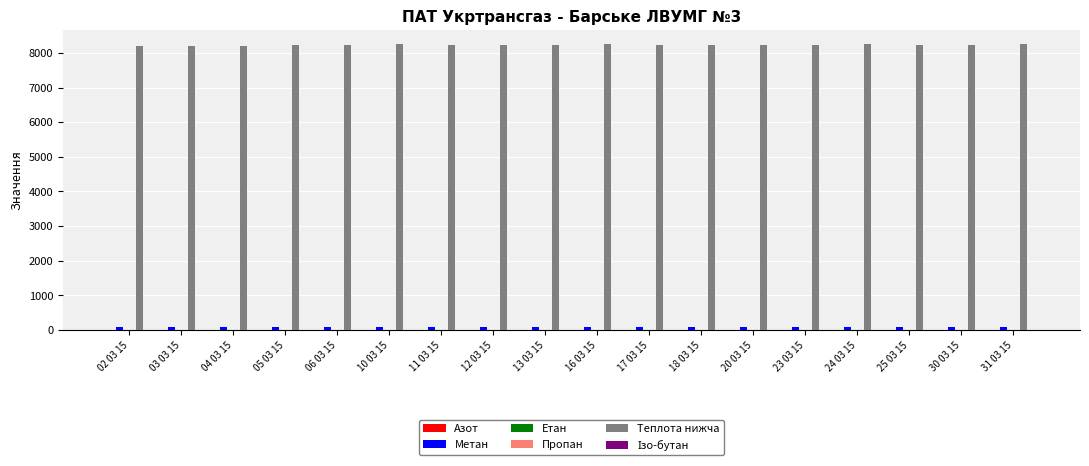

How many groups of bars are there?

18